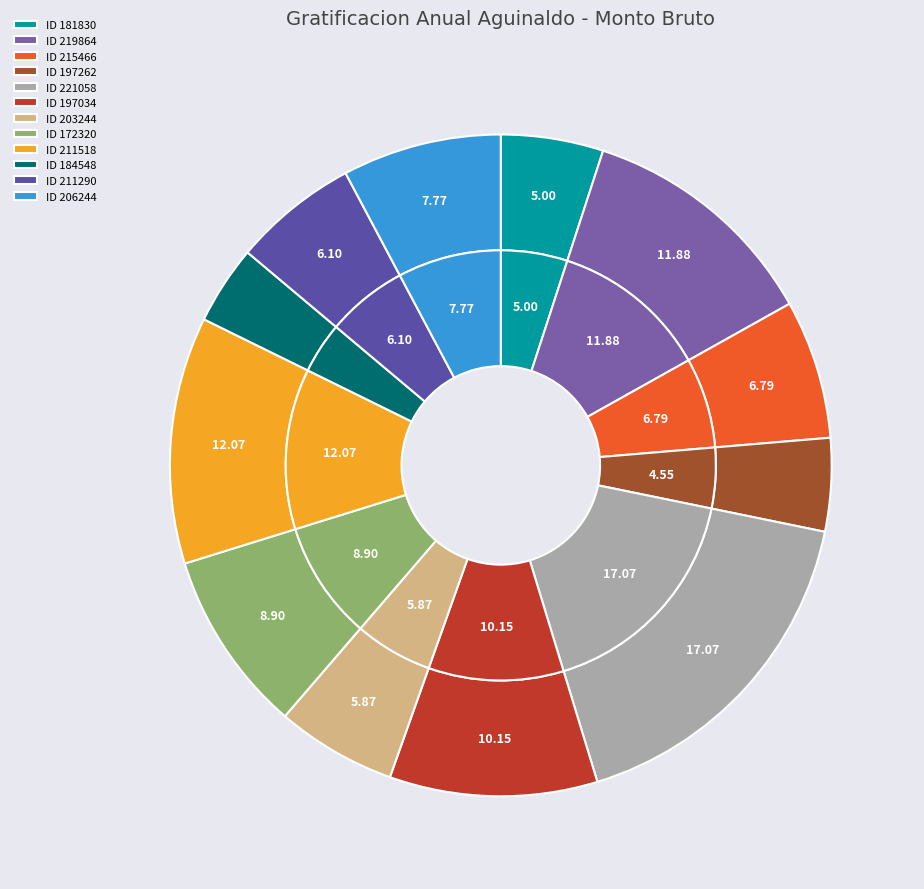

Rank the categories by value from highest to lowest.

221058, 211518, 219864, 197034, 172320, 206244, 215466, 211290, 203244, 181830, 197262, 184548